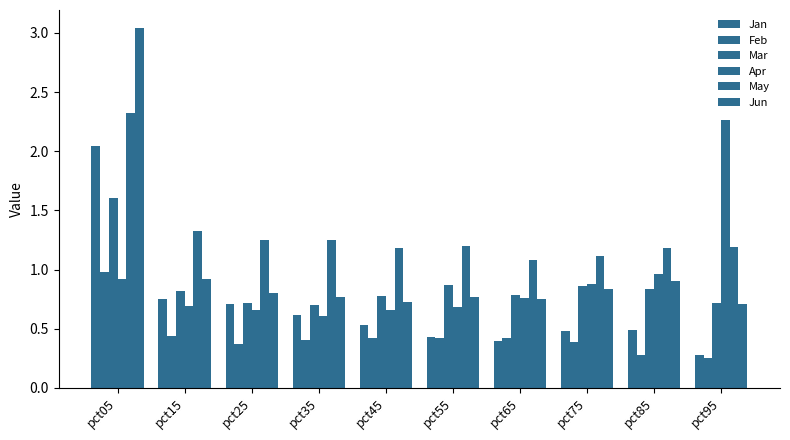

How many bars are there in each group?

6